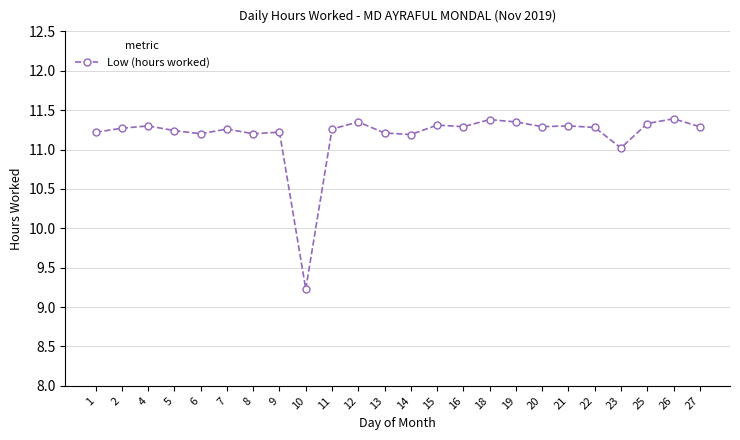

How many lines are shown in the chart?

1